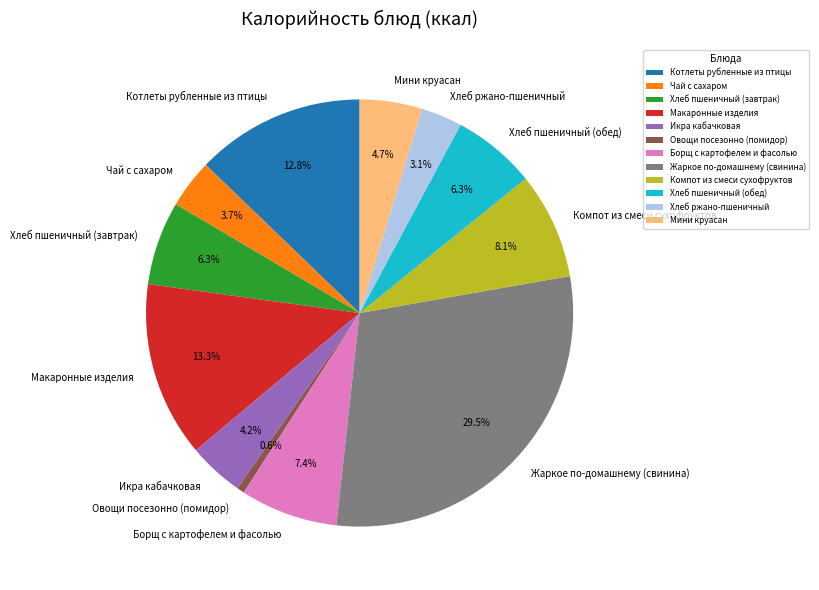

Combined, do Макаронные изделия and Хлеб ржано-пшеничный account for over 50%?

No